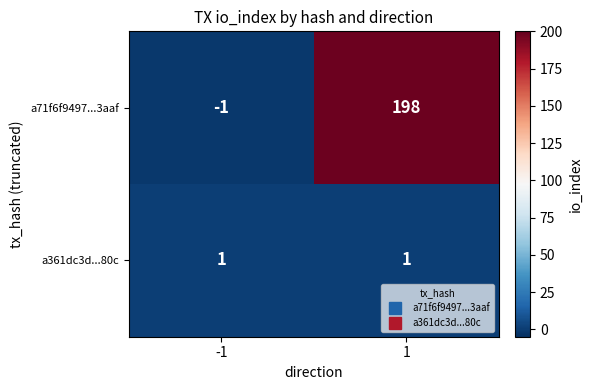

Which series has the widest spread of values?

a71f6f9497...3aaf